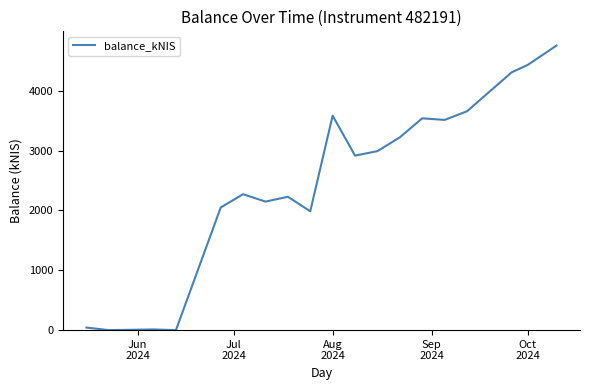

How many categories are shown in the chart?

20